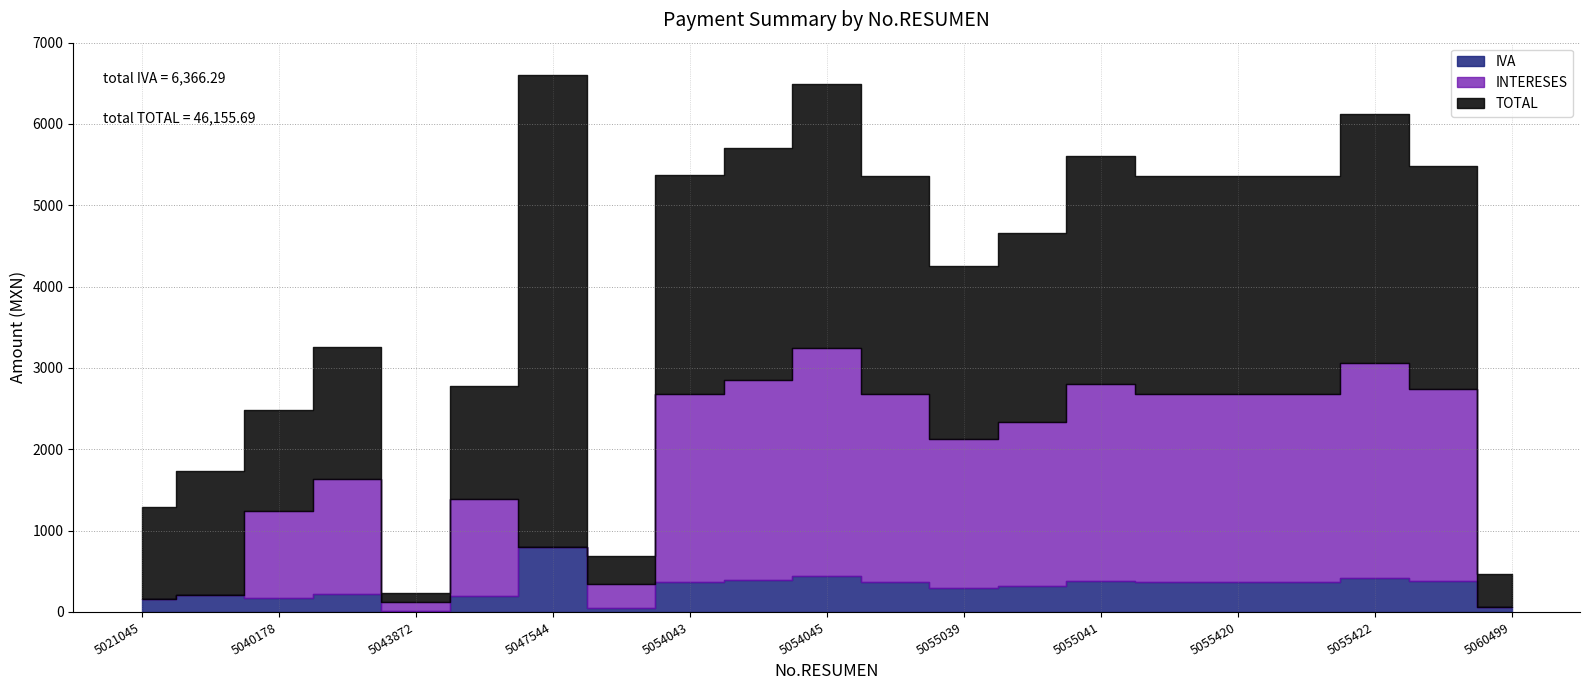

Is it true that IVA equals 77.0 at 5053454?

False